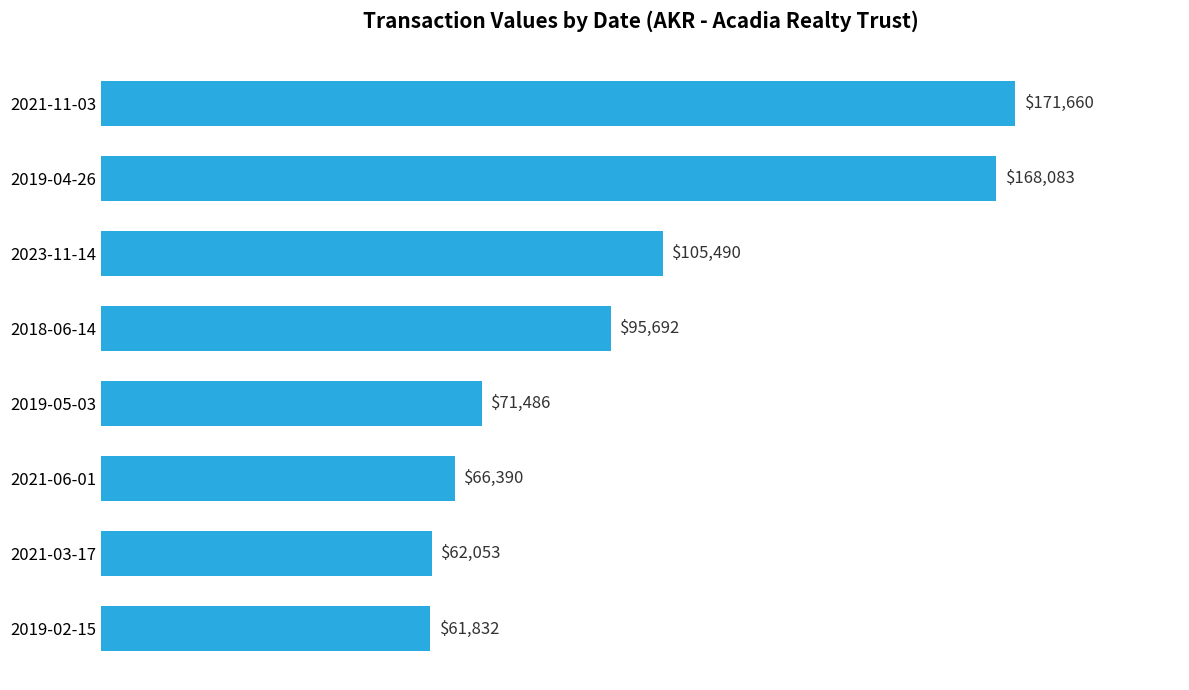

What is the change in value from 2018-06-14 to 2023-11-14?

+9798